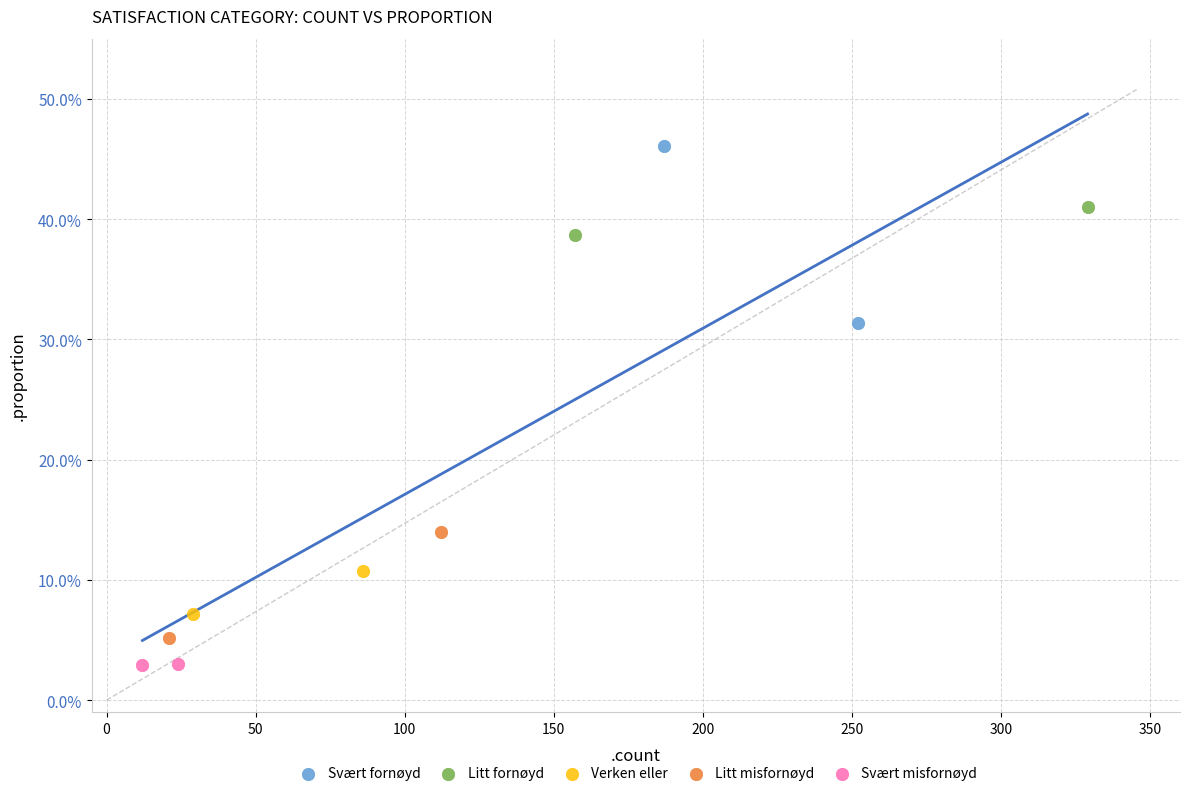

Which series contains the lowest Y value?

Svært misfornøyd